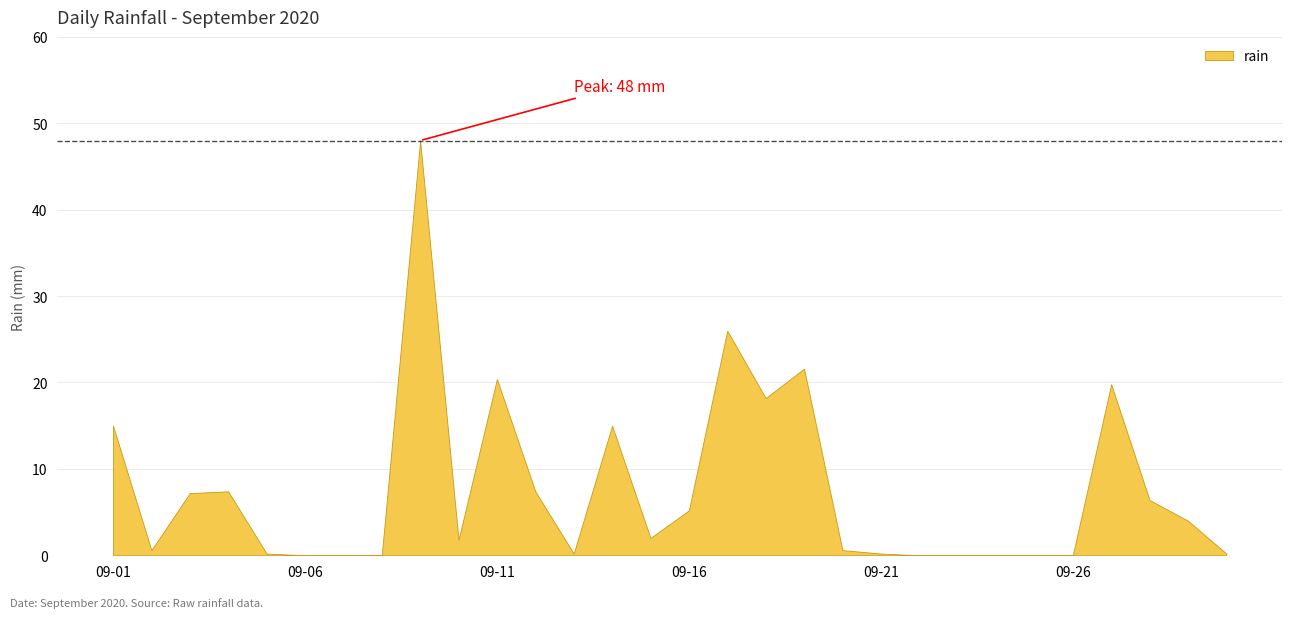

The chart shows a value of 1.8 at 2020-09-10. True or false?

True